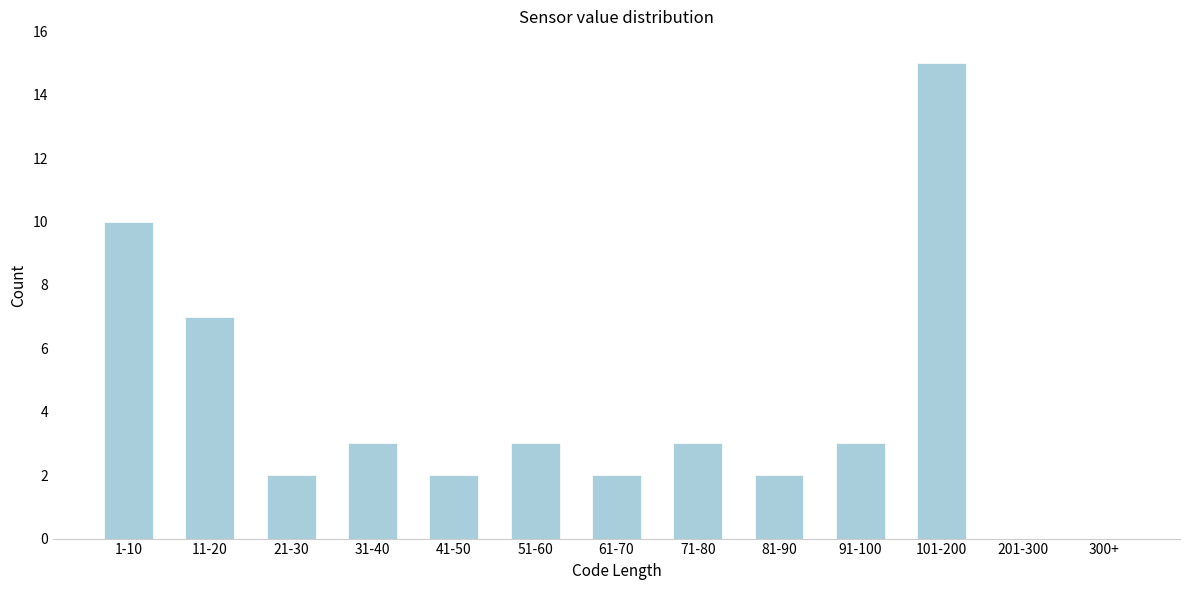

Reading left to right, extract all data points from this chart.

1-10=10	11-20=7	21-30=2	31-40=3	41-50=2	51-60=3	61-70=2	71-80=3	81-90=2	91-100=3	101-200=15	201-300=0	300+=0